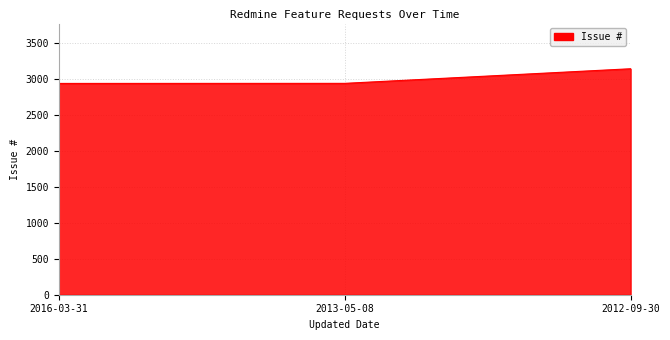

Does the chart have visible grid lines?

Yes